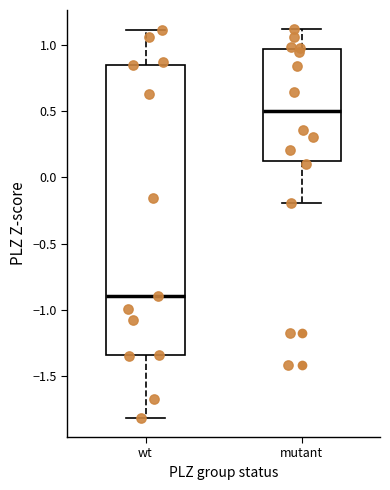

Which box has the highest median line?

mutant